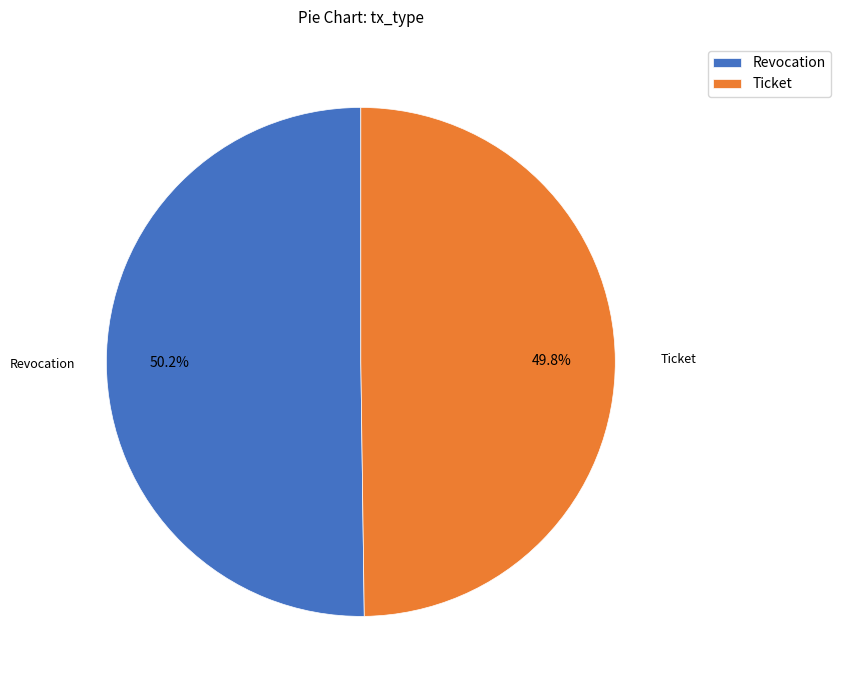

Does any single category account for the majority?

Yes